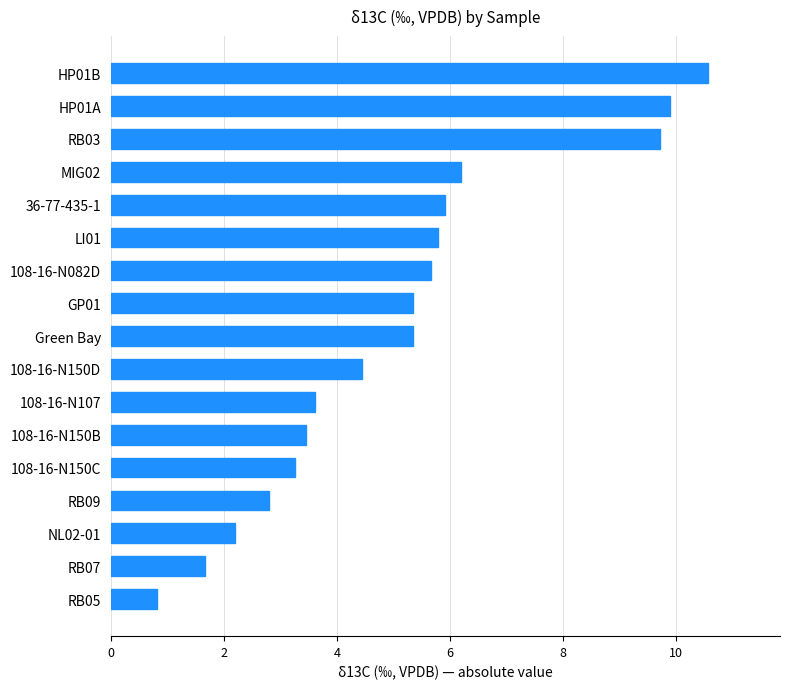

Read the value at 108-16-N082D.

5.7